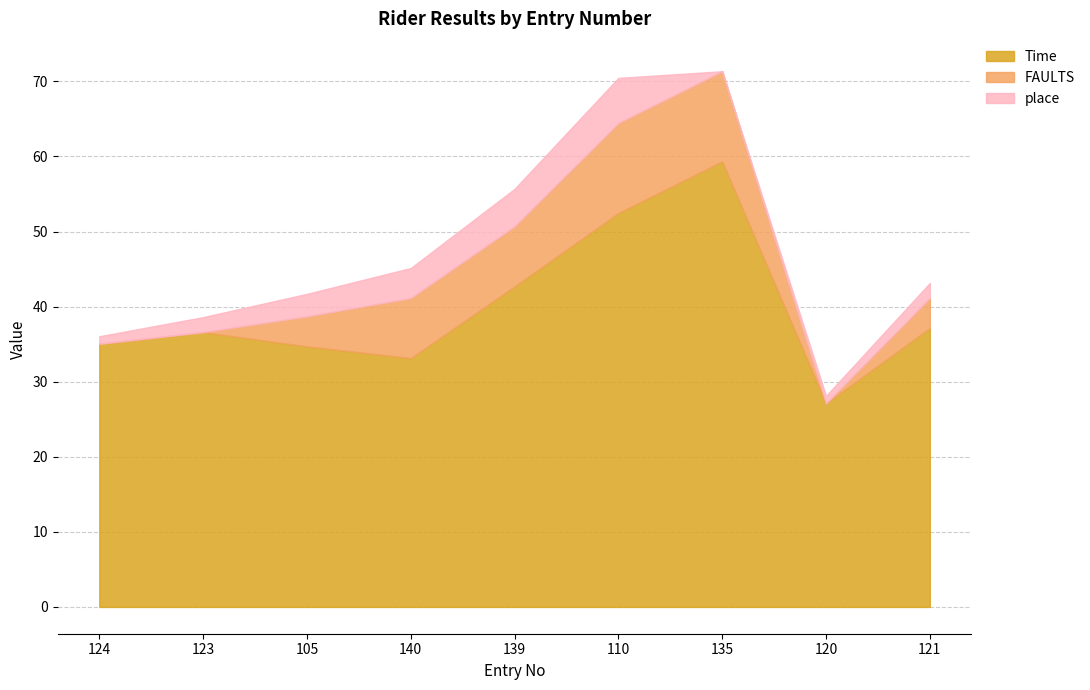

The FAULTS series shows 5.2 at 105. True or false?

False